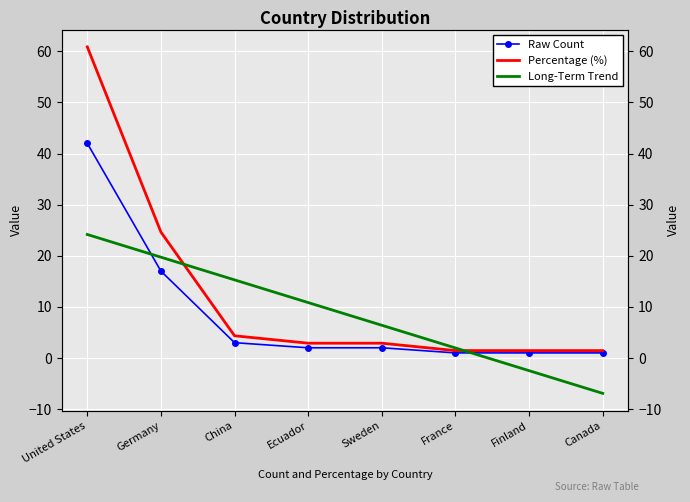

Reading left to right, extract all data points from this chart.

Raw Count: 42.0	17.0	3.0	2.0	2.0	1.0	1.0	1.0
Percentage (%): 60.9	24.6	4.3	2.9	2.9	1.4	1.4	1.4
Long-Term Trend: 24.2	19.7	15.3	10.8	6.4	2.0	-2.5	-6.9